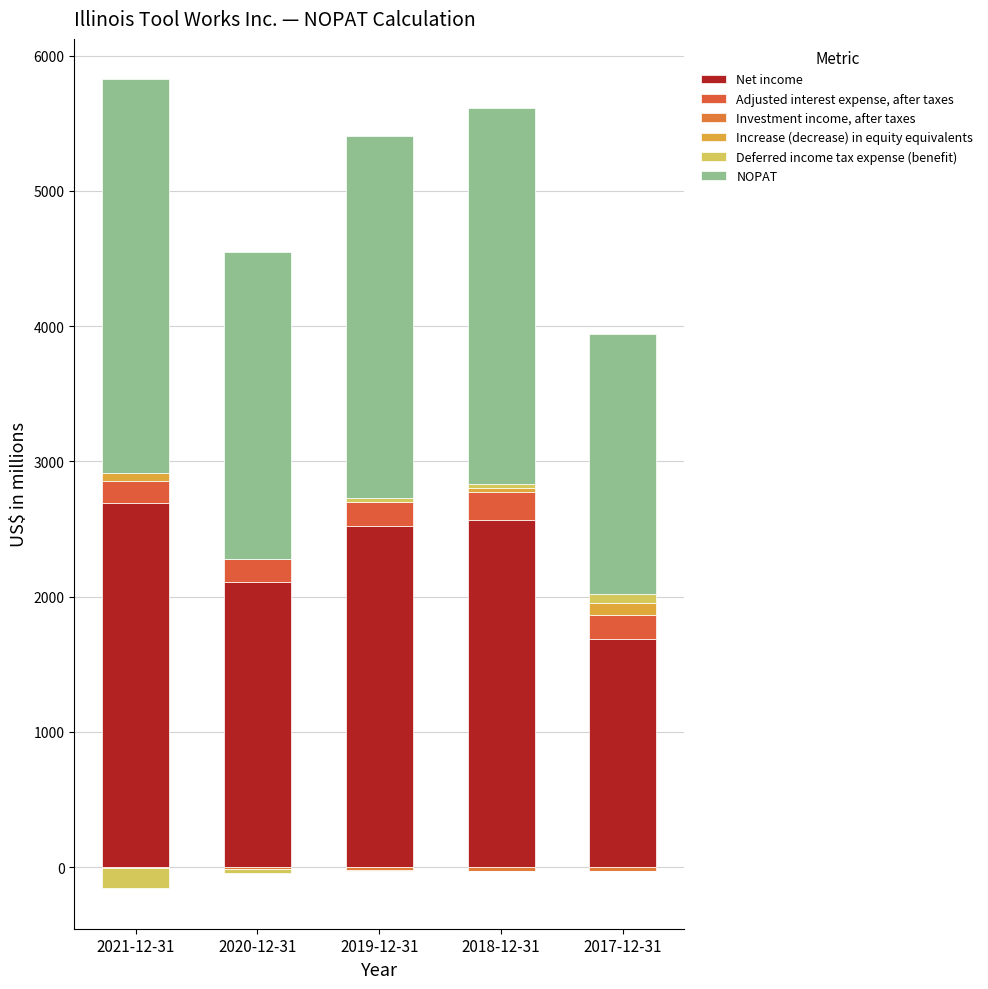

How many values in the Investment income, after taxes series exceed -23?

2